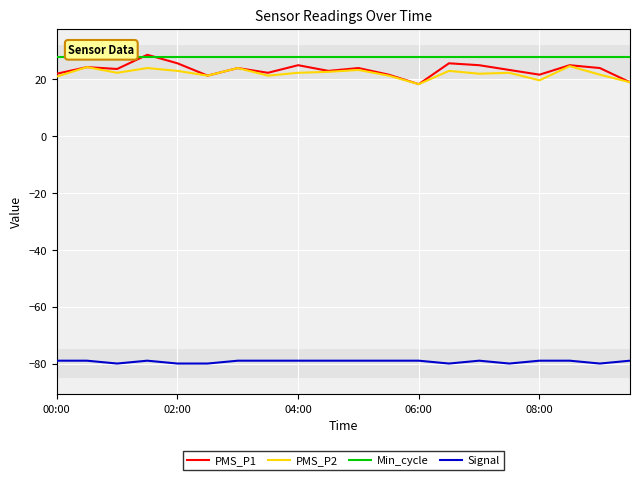

What is the maximum value for Min_cycle?

28.0